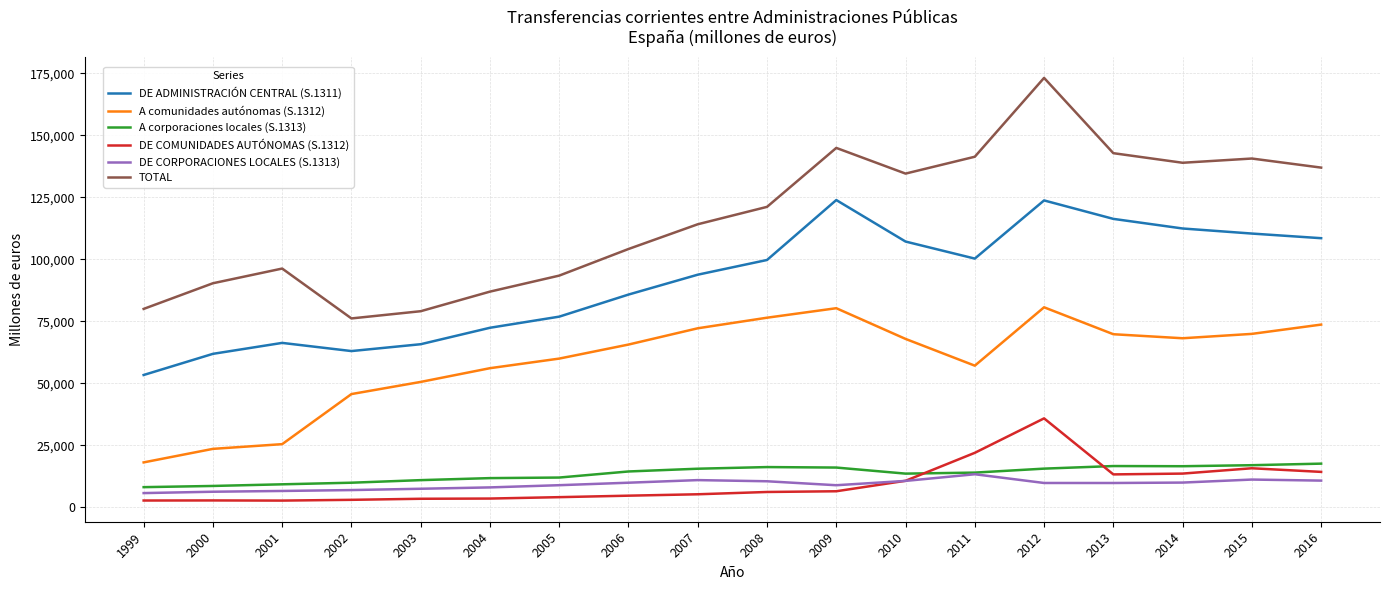

What is the maximum value shown in the chart?

173211